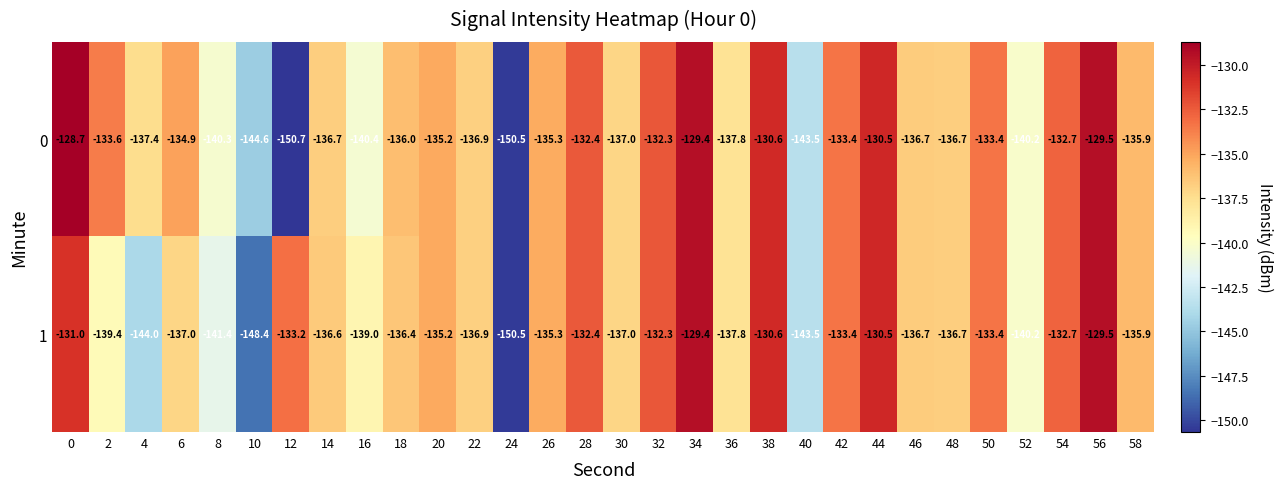

What is the difference between the maximum and minimum values in the 0 series?

22.0